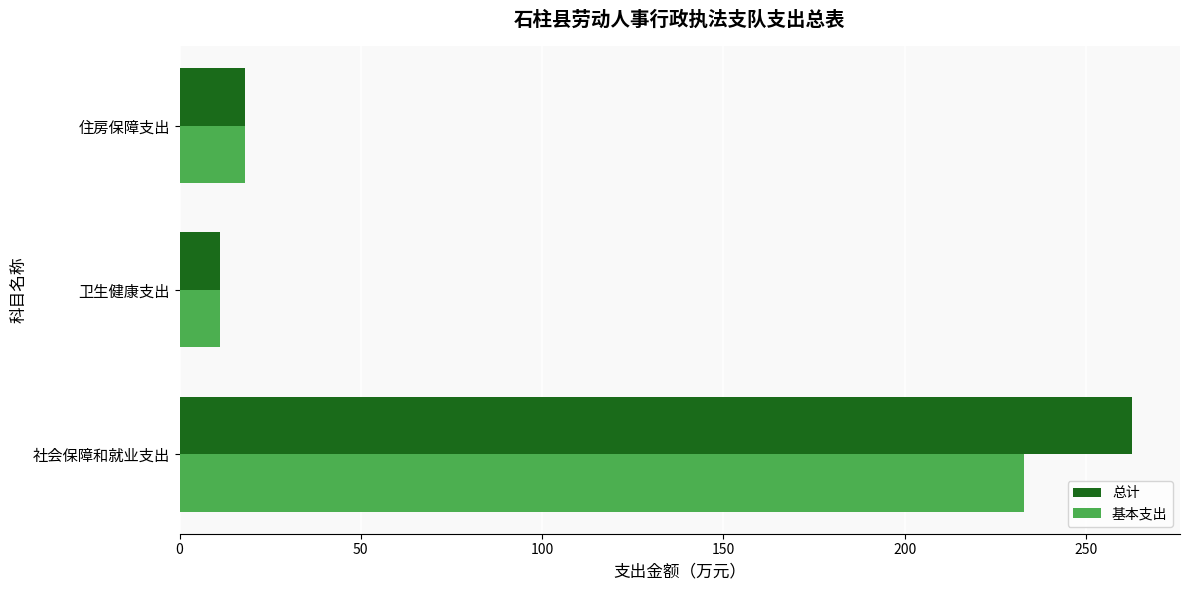

The 基本支出 series shows 232.8 at 社会保障和就业支出. True or false?

True